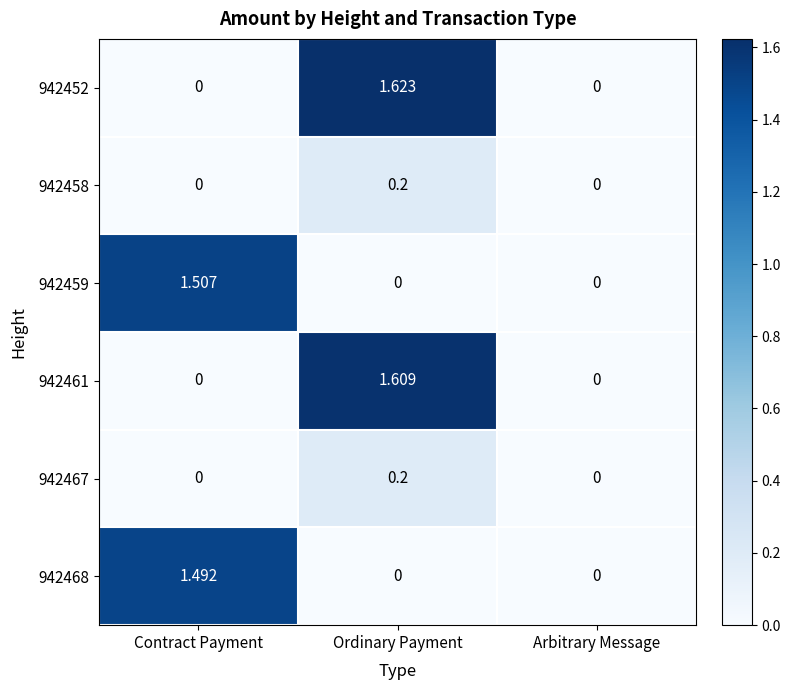

Is the value of 942468 at Contract Payment greater than the value of 942452 at Contract Payment?

Yes